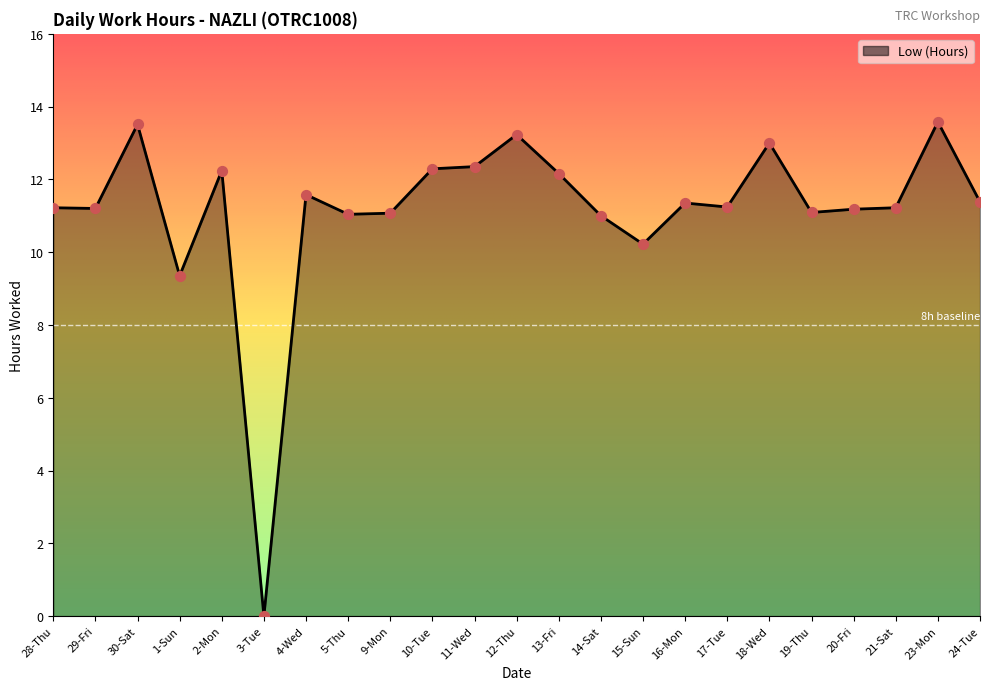

Approximately how many times larger is the value at 13-Fri compared to 1-Sun?

1.3